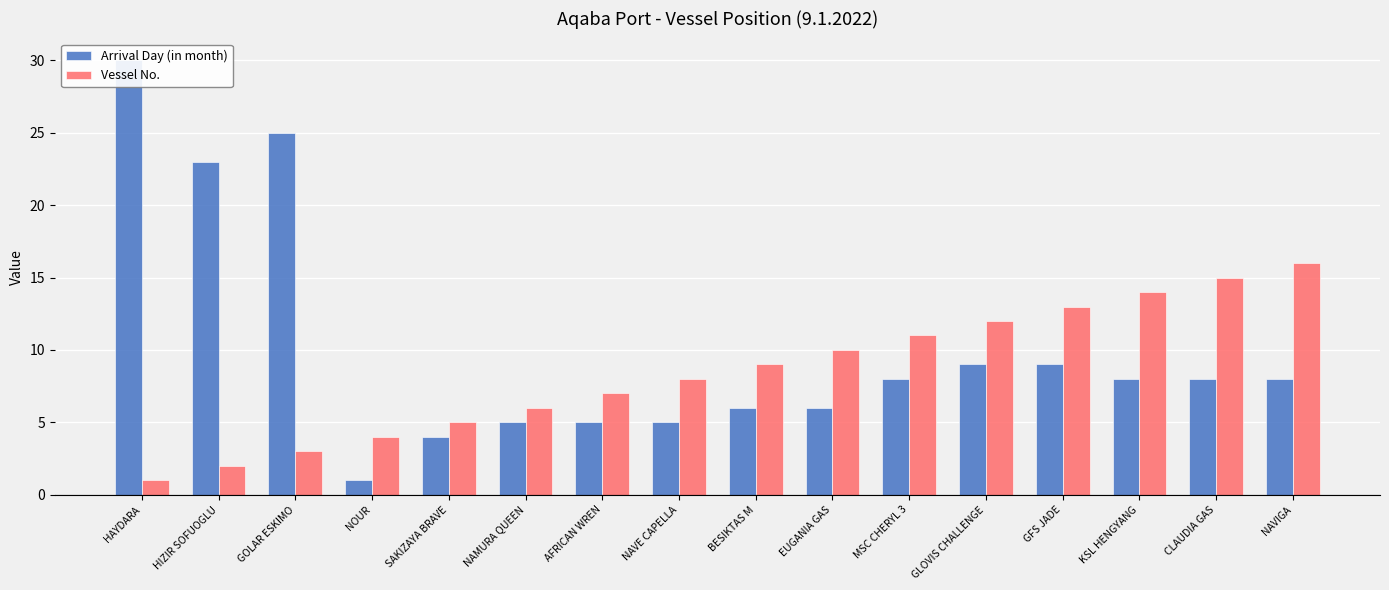

List the labels in order of Arrival Day (in month) value, largest first.

HAYDARA, GOLAR ESKIMO, HIZIR SOFUOGLU, GLOVIS CHALLENGE, GFS JADE, MSC CHERYL 3, KSL HENGYANG, CLAUDIA GAS, NAVIGA, BESIKTAS M, EUGANIA GAS, NAMURA QUEEN, AFRICAN WREN, NAVE CAPELLA, SAKIZAYA BRAVE, NOUR